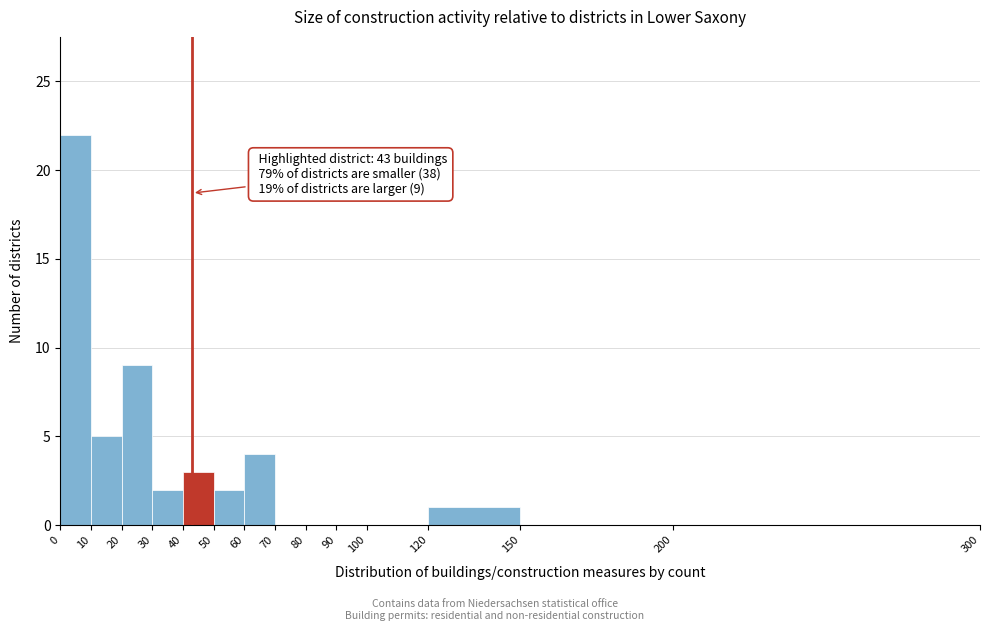

Which range on the x-axis has the tallest bar?

0 to 10